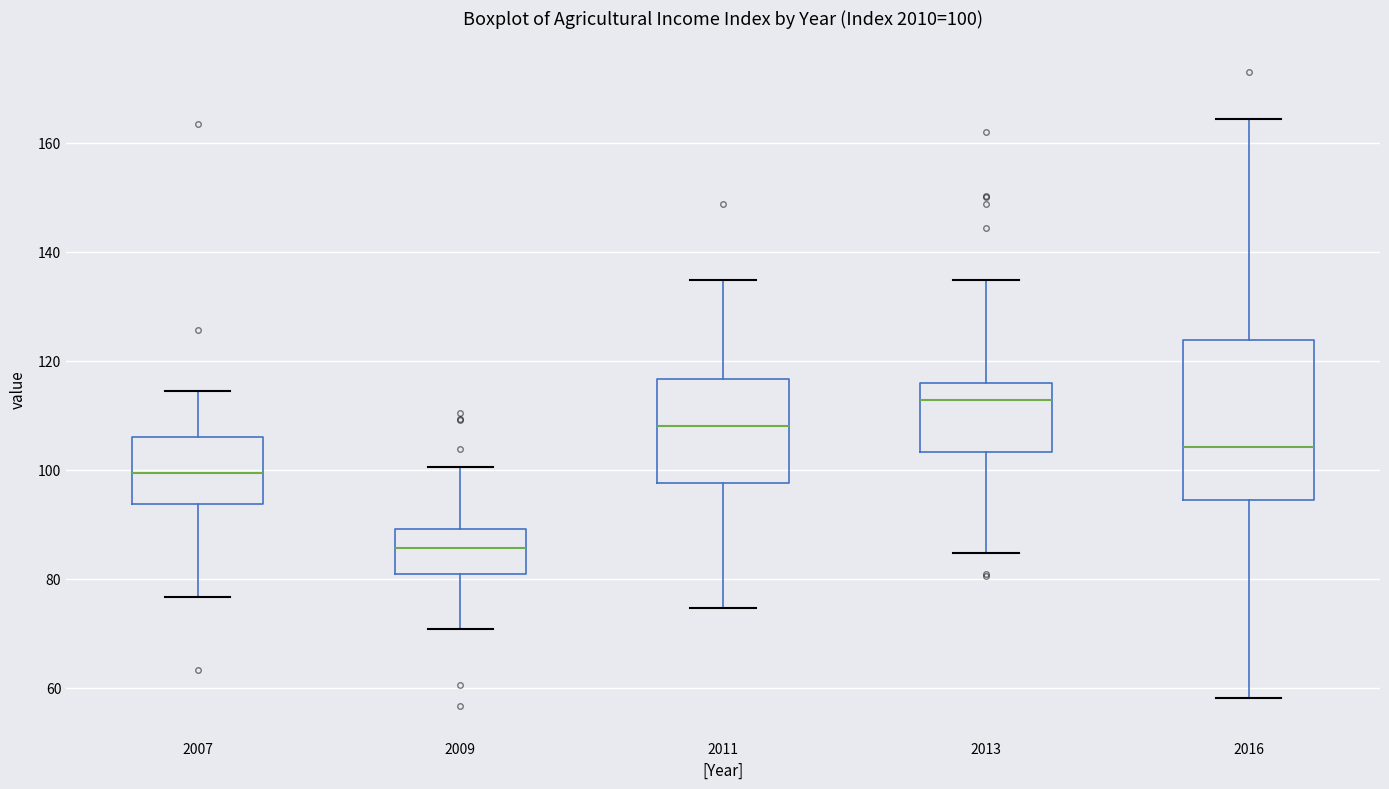

Which box has the lowest median line?

2009